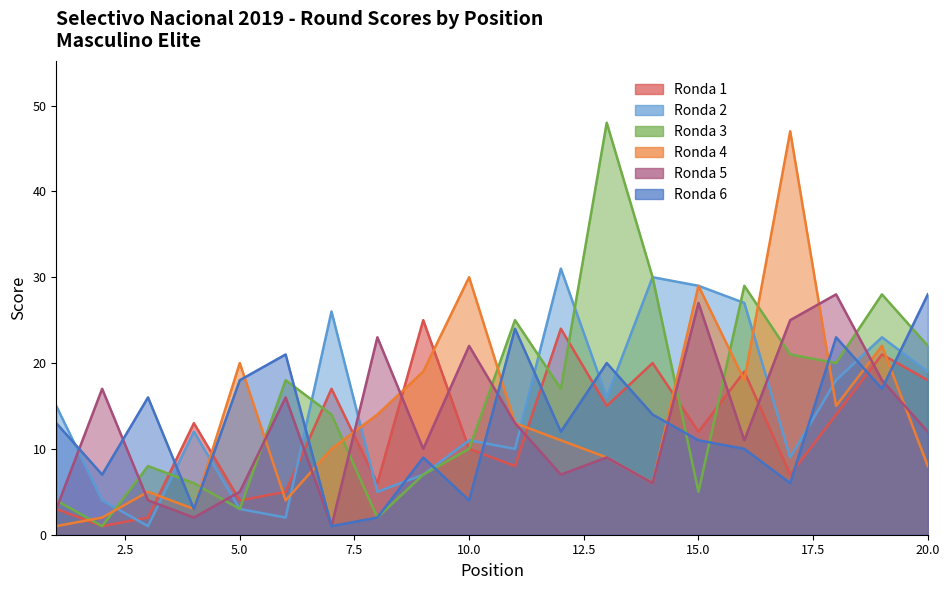

True or false: Ronda 3 and Ronda 1 intersect in this chart.

True